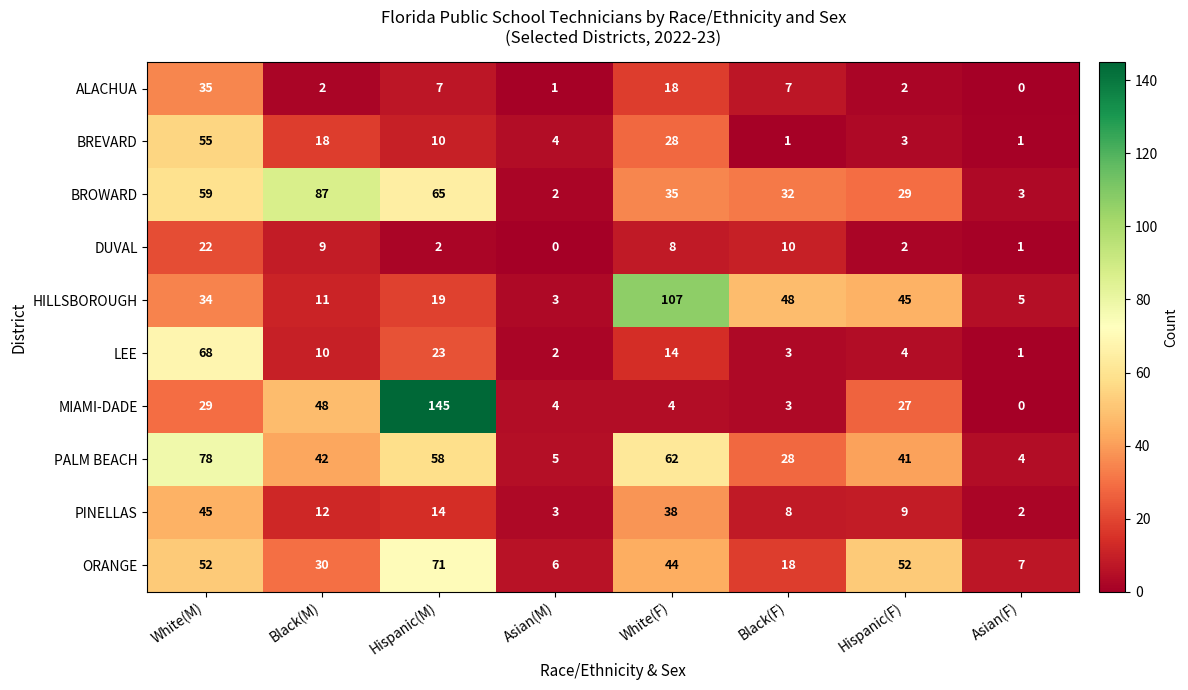

What is the spread (max minus min) of values at Black(M)?

85